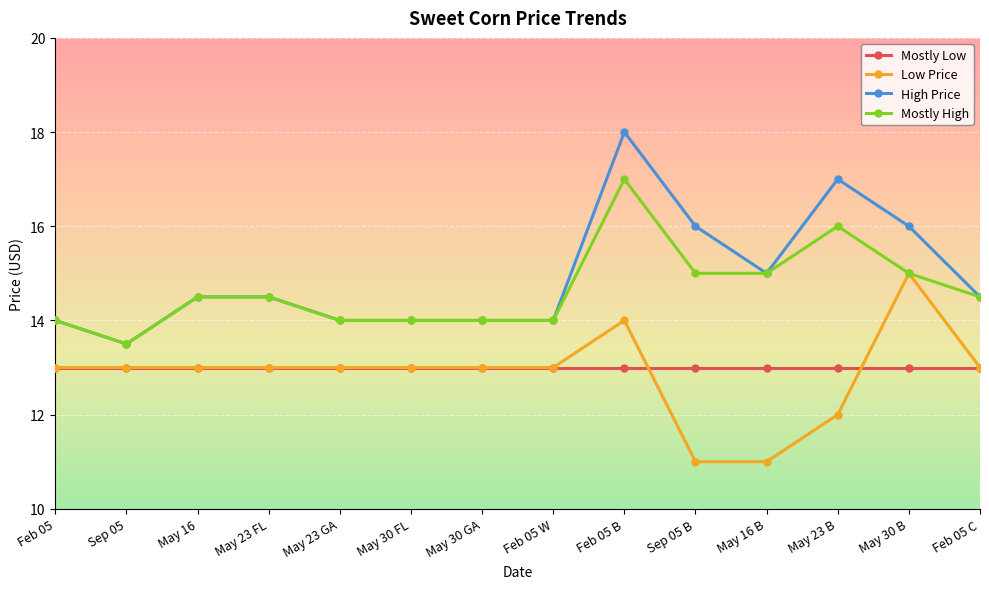

What is the difference between the highest and lowest values at May 30 FL?

1.0